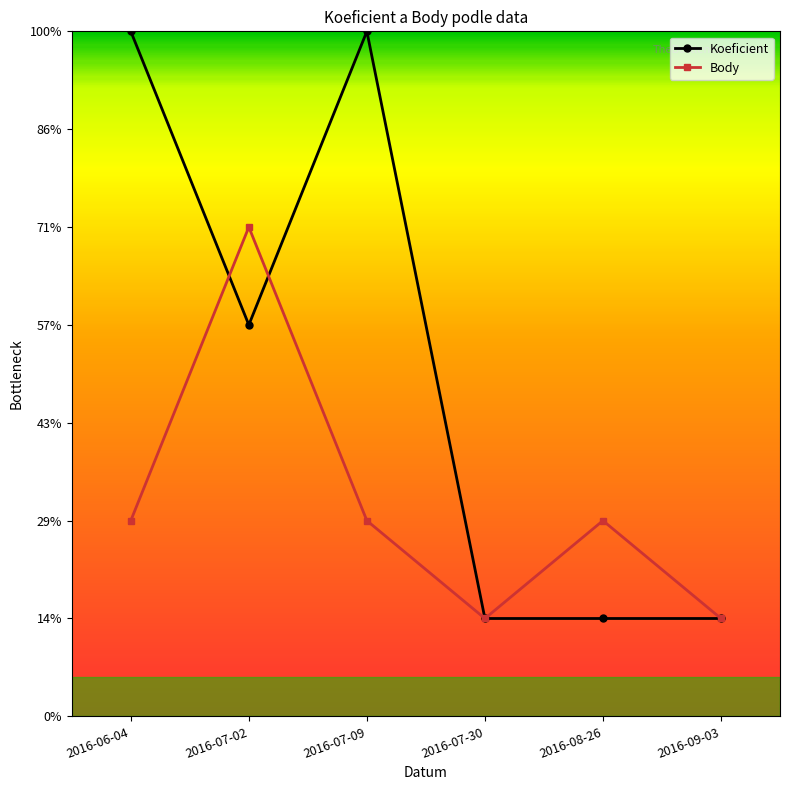

Which series ends up on top after the final intersection of Koeficient and Body?

Koeficient